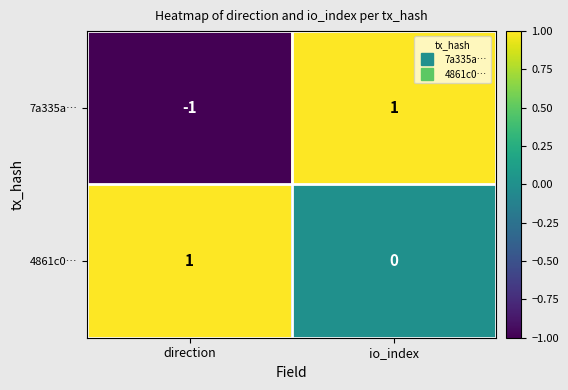

Which category has the lowest value across all series?

direction